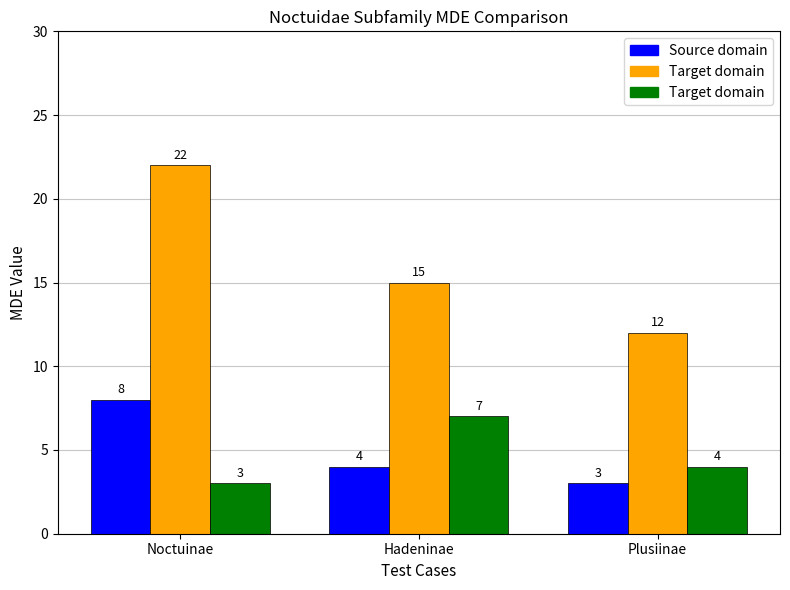

What is the total value across all series at Hadeninae?

11